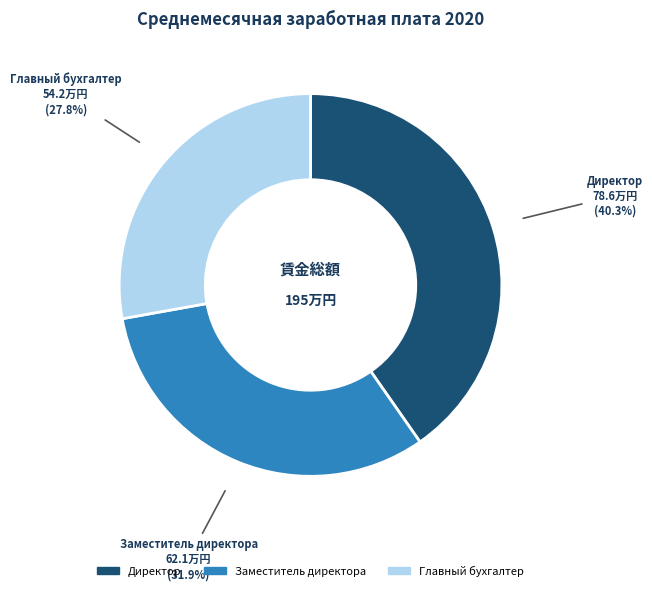

What is the smallest slice in the pie chart?

Главный бухгалтер